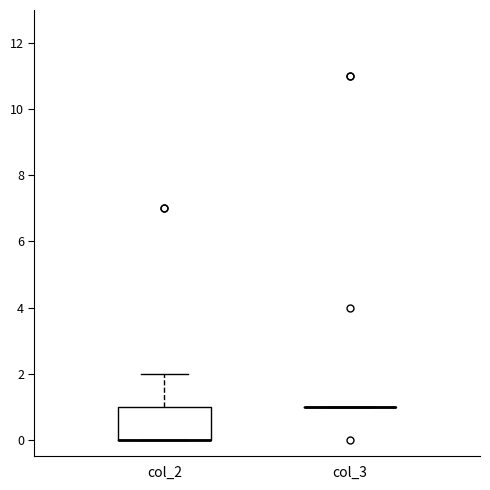

Comparing the boxes themselves (not the whiskers), which one is the tallest?

col_2